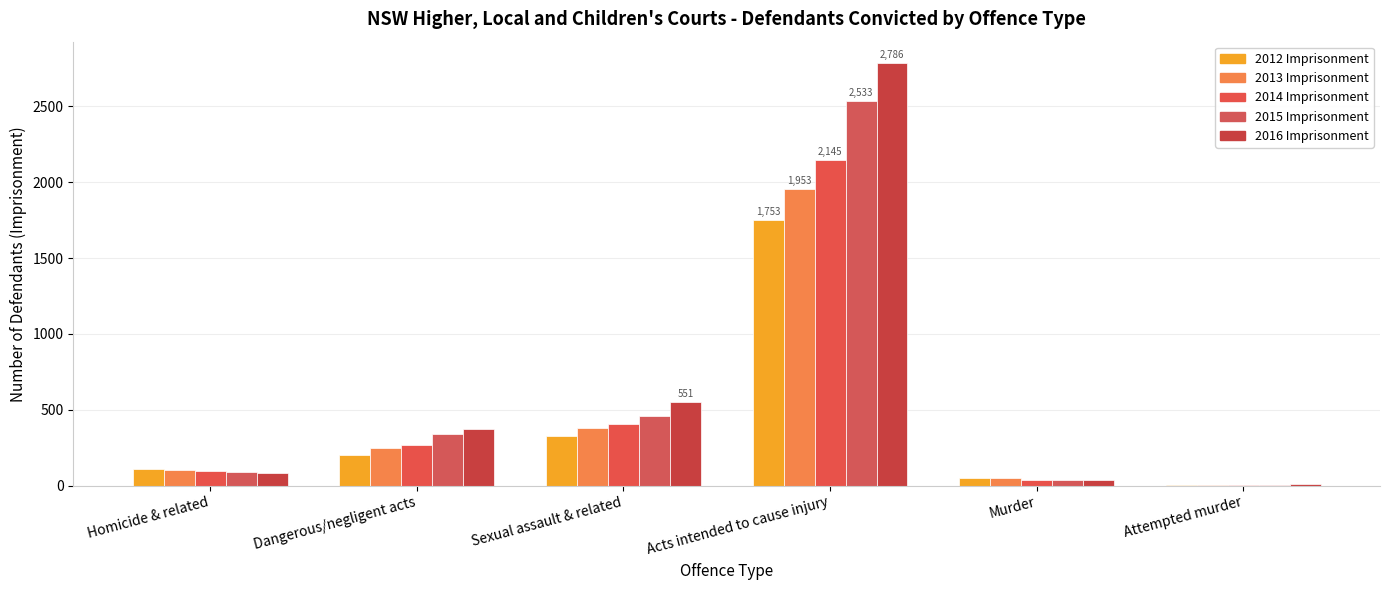

Is it true that 2016 Imprisonment equals 10 at Attempted murder?

True